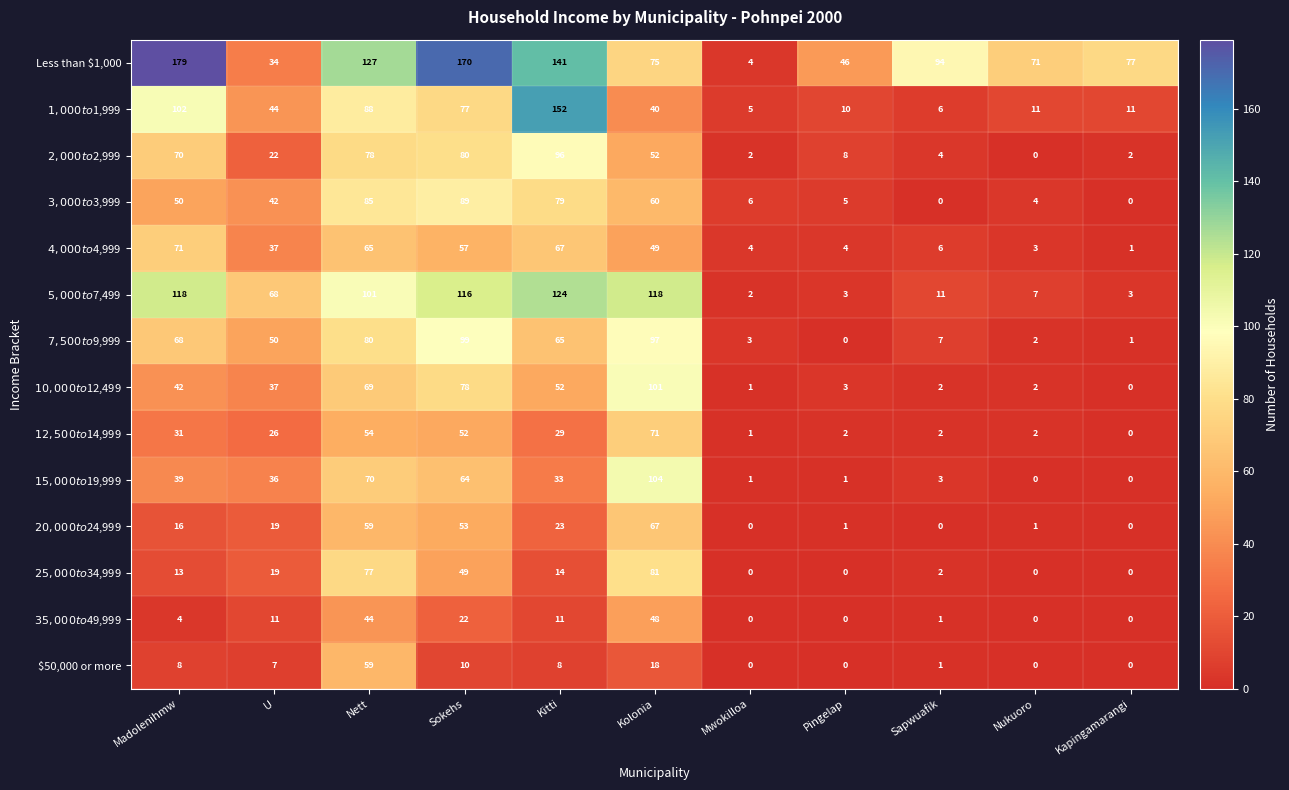

What is the total value across all series at U?

452